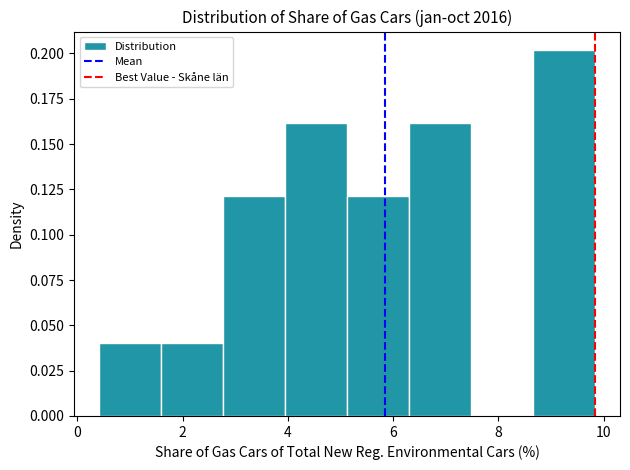

Over which range of the x-axis is the bar tallest?

8.6 to 9.8